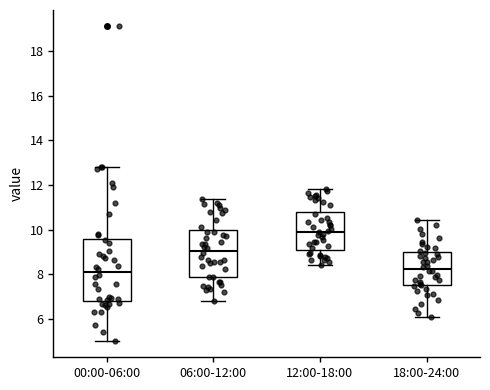

Where is the lower edge of the box for 18:00-24:00 on the y-axis? The values are not printed on the chart, so give them approximately, as read against the axis.

7.6